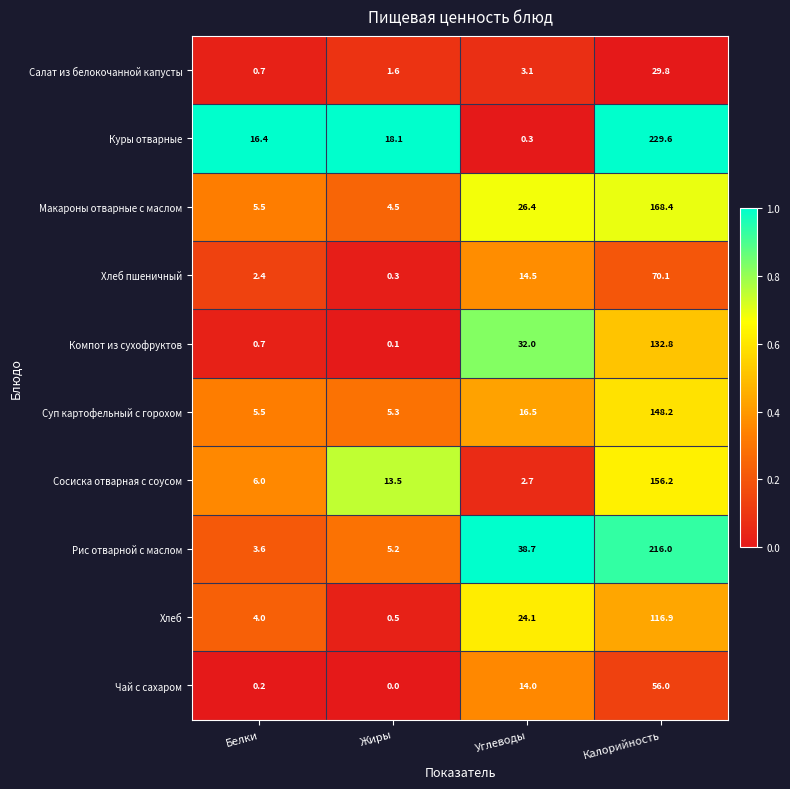

Which category has the highest value in the Макароны отварные с маслом series?

Калорийность